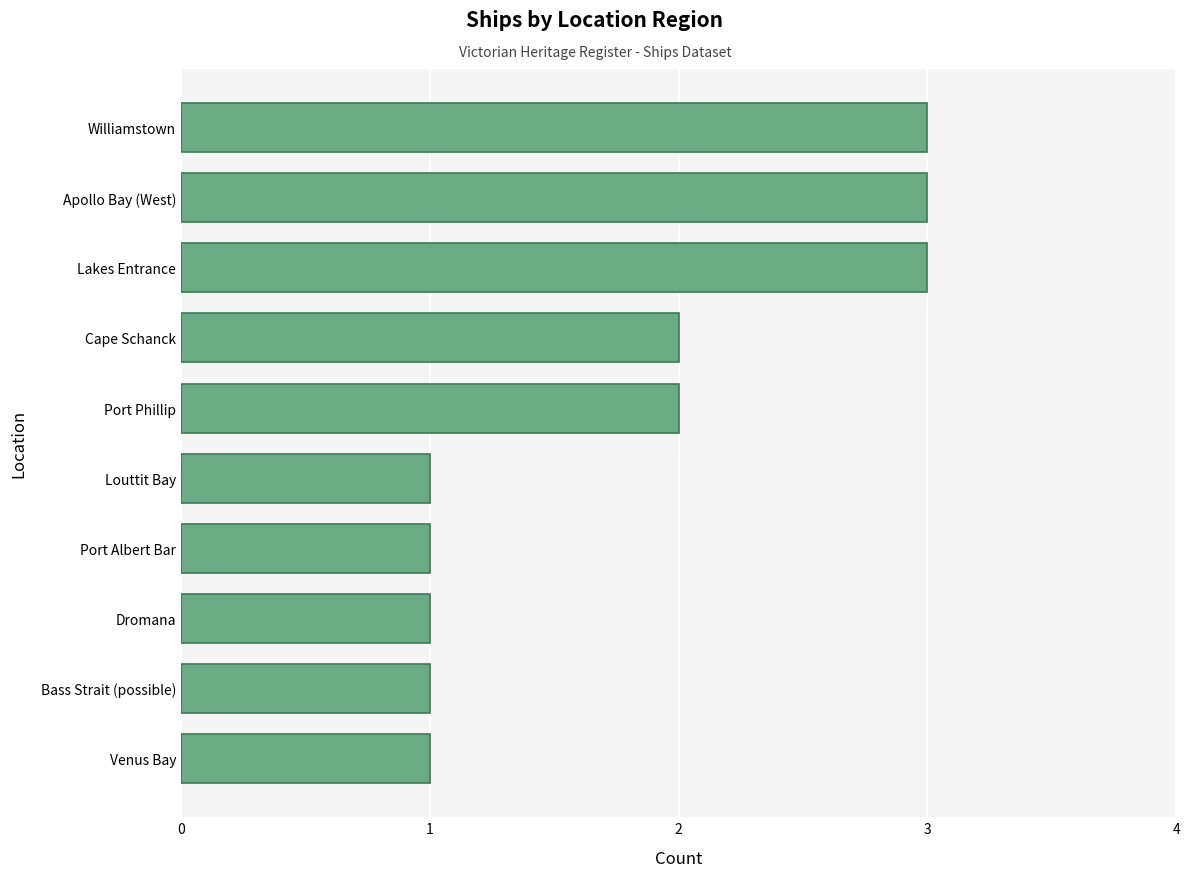

What is the difference between the second highest and minimum values?

2